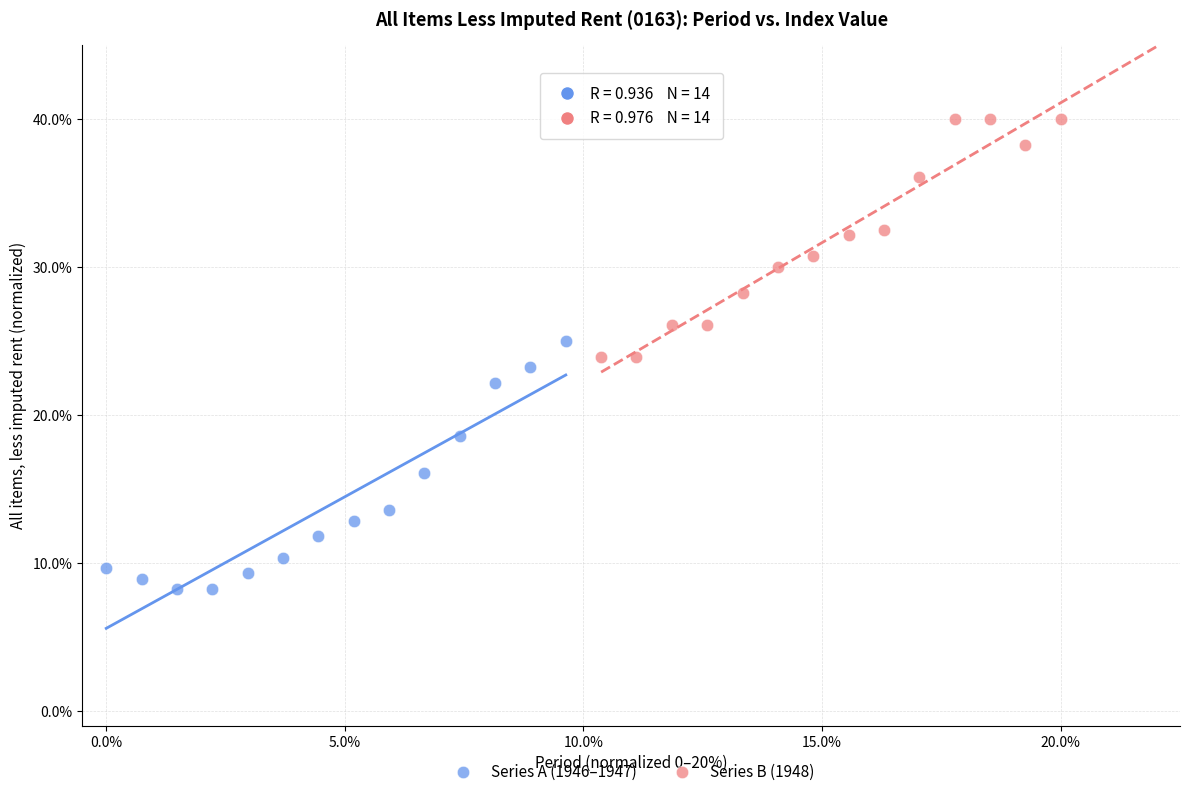

What are all the series names shown in the legend?

Series A (1946–1947), Series B (1948)